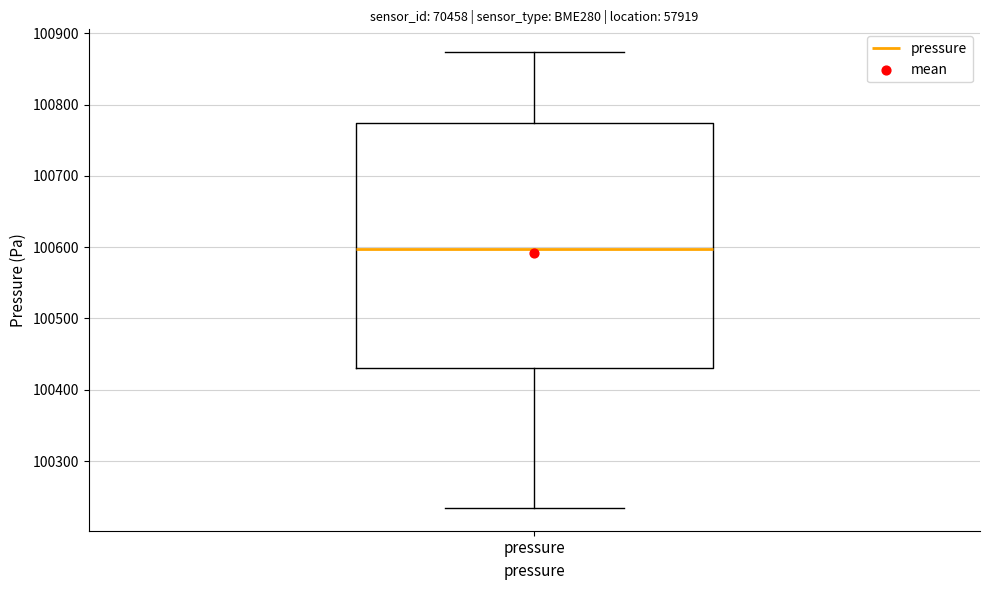

Read this box plot against the y-axis: the position of the median line, the range covered by the box, and the ends of both whiskers. The values are not printed on the chart, so give them approximately, as read against the axis.

median 100600, box 100430 to 100770, whiskers 100230 to 100870